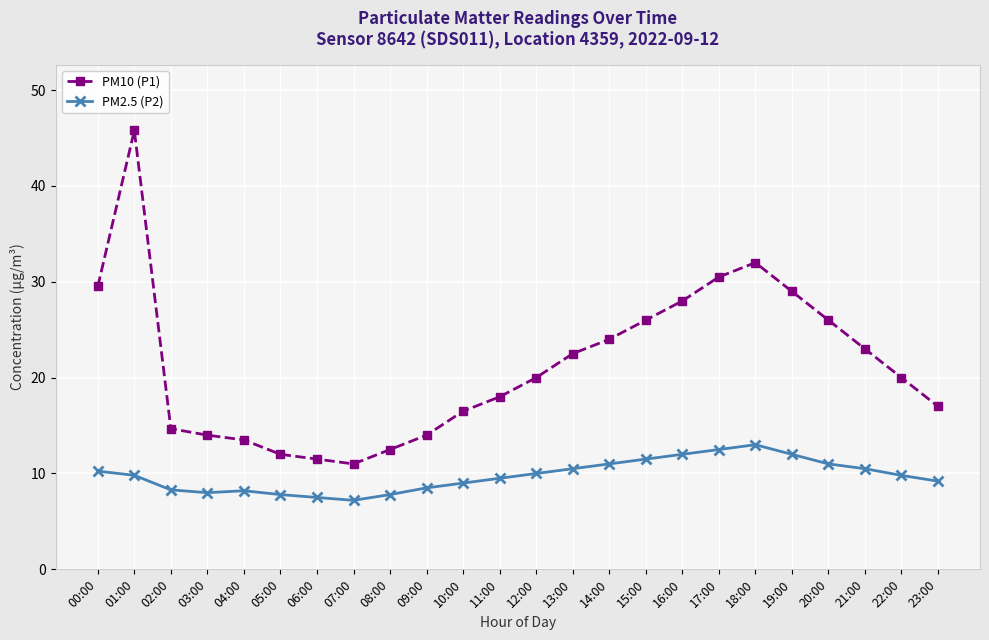

What position from the left is 16:00?

17